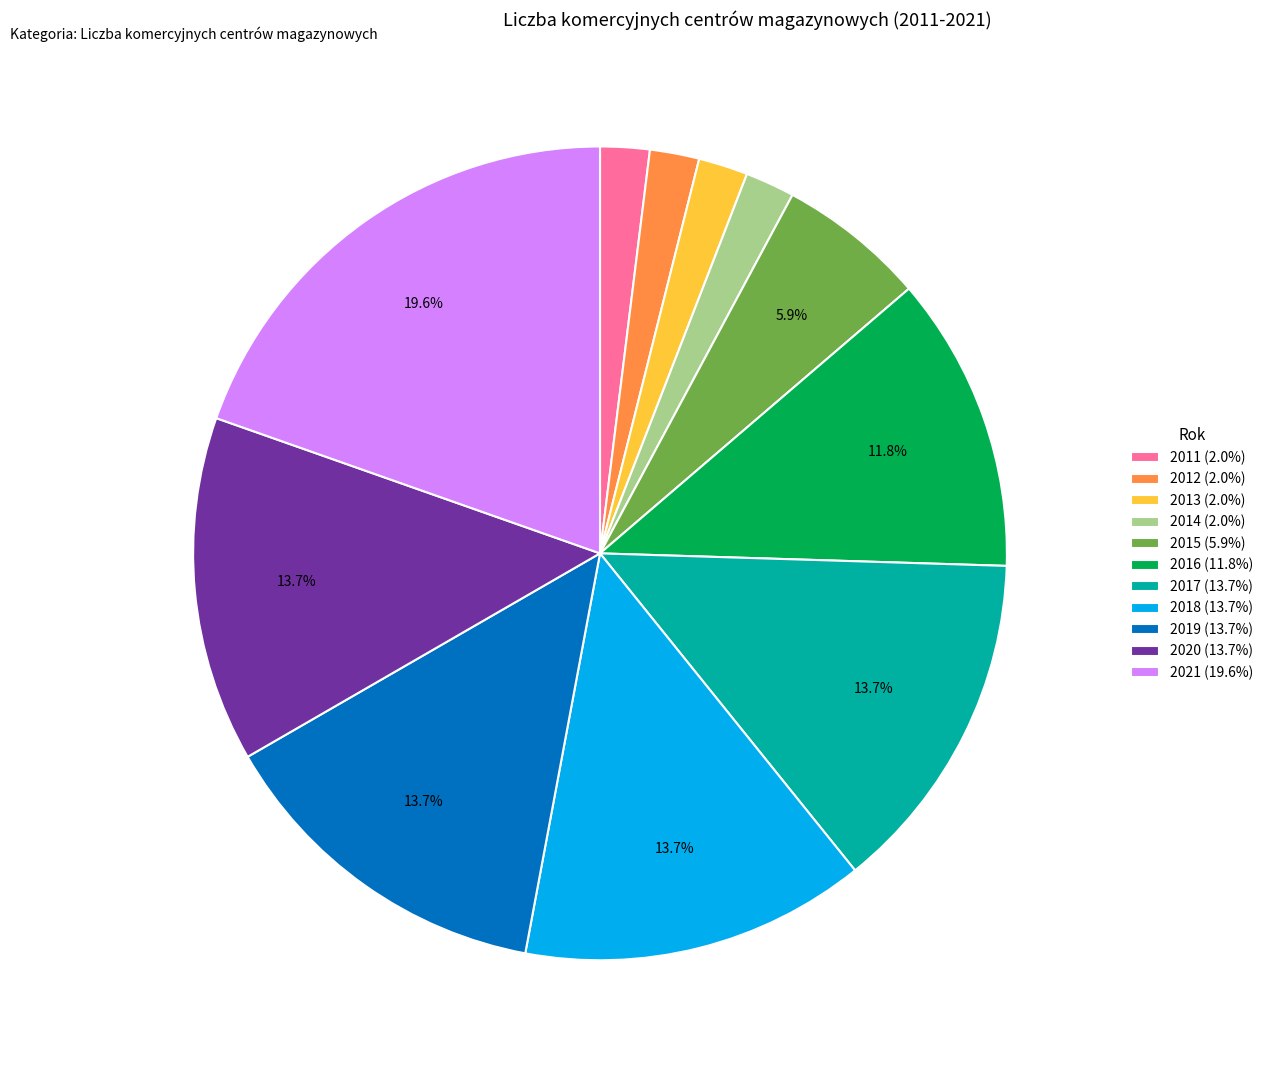

Does any single category account for the majority?

No